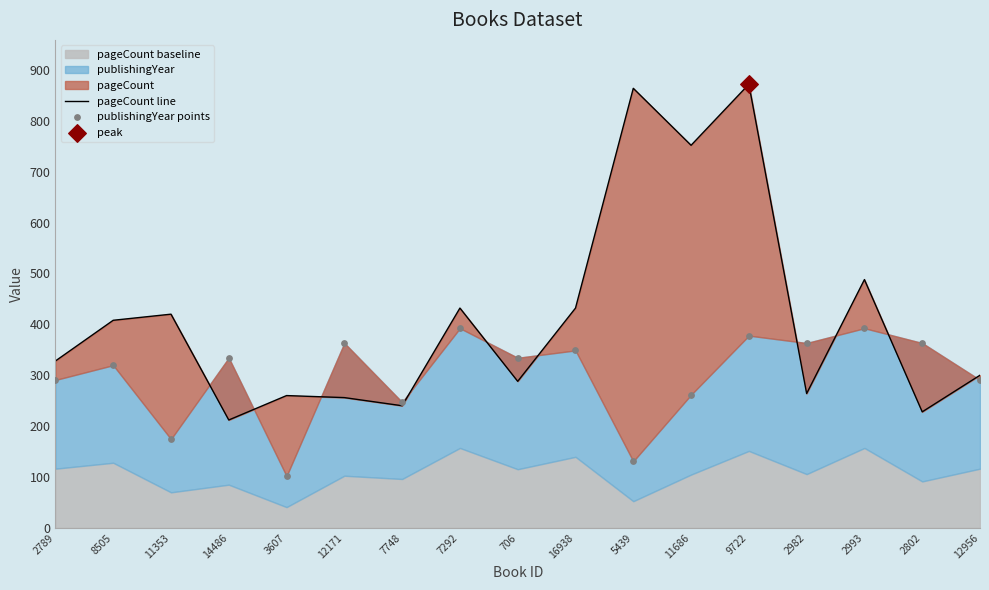

Is the value of publishingYear points at 9722 greater than the value of pageCount line at 7292?

No